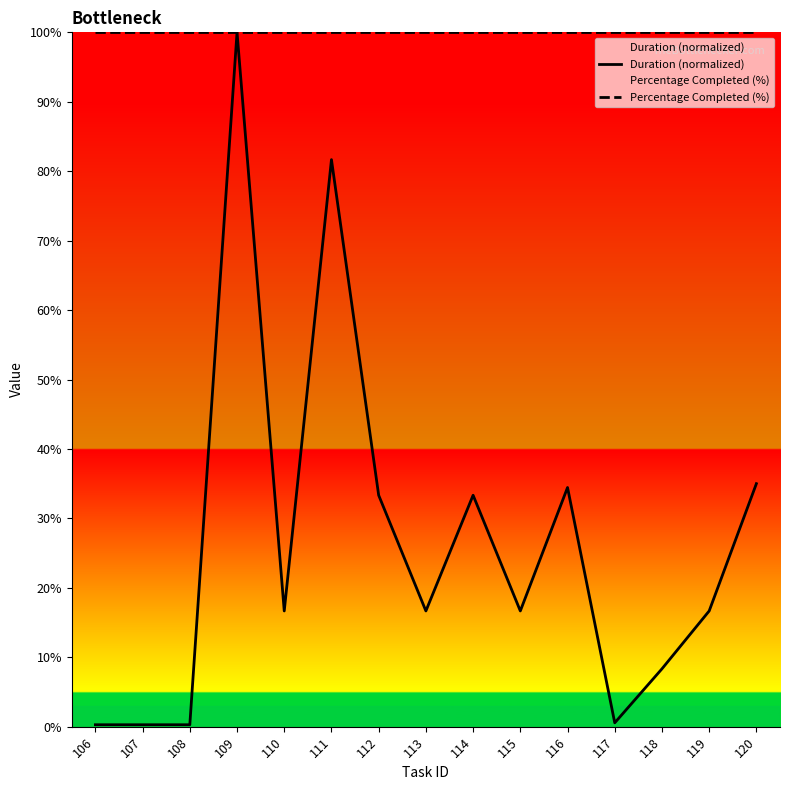

What are all the series names shown in the legend?

Duration (normalized), Percentage Completed (%)